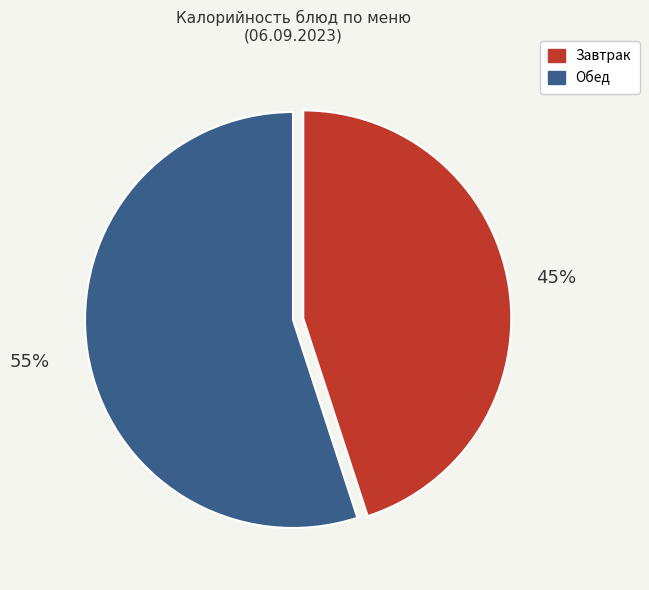

To the nearest percent, what is the difference between the largest and smallest slice percentages?

10%